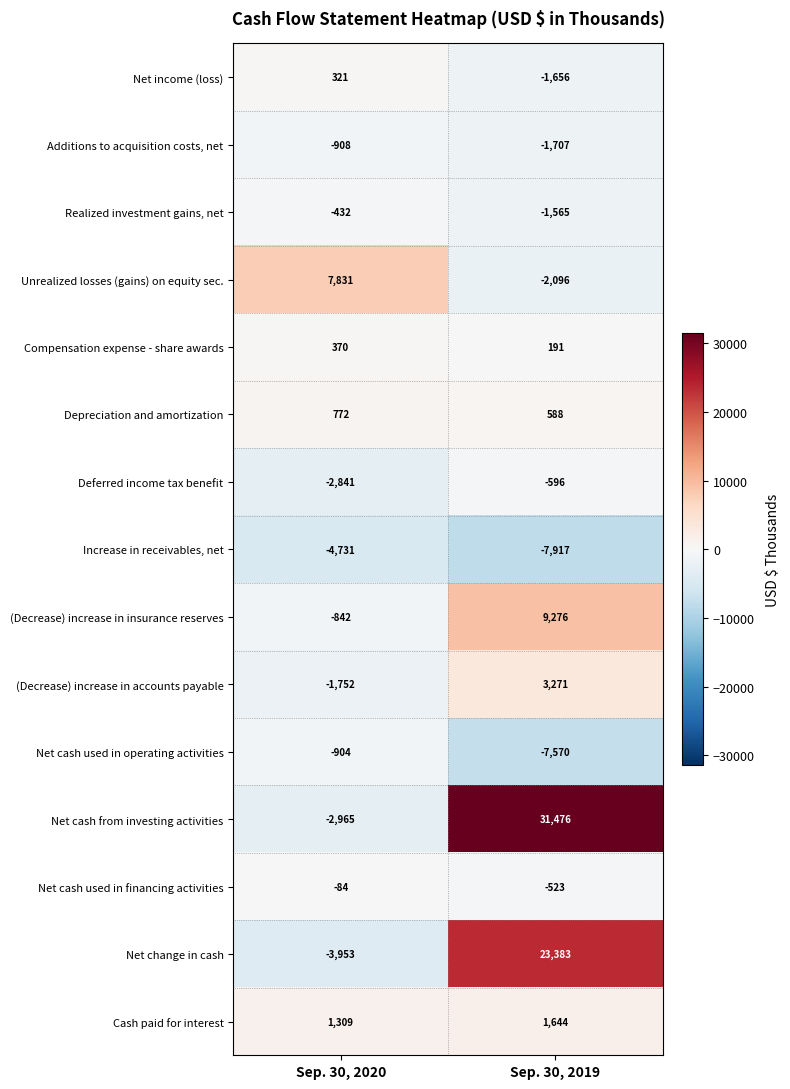

Rank the series at Sep. 30, 2019 from highest to lowest value.

Net cash from investing activities, Net change in cash, (Decrease) increase in insurance reserves, (Decrease) increase in accounts payable, Cash paid for interest, Depreciation and amortization, Compensation expense - share awards, Net cash used in financing activities, Deferred income tax benefit, Realized investment gains, net, Net income (loss), Additions to acquisition costs, net, Unrealized losses (gains) on equity sec., Net cash used in operating activities, Increase in receivables, net